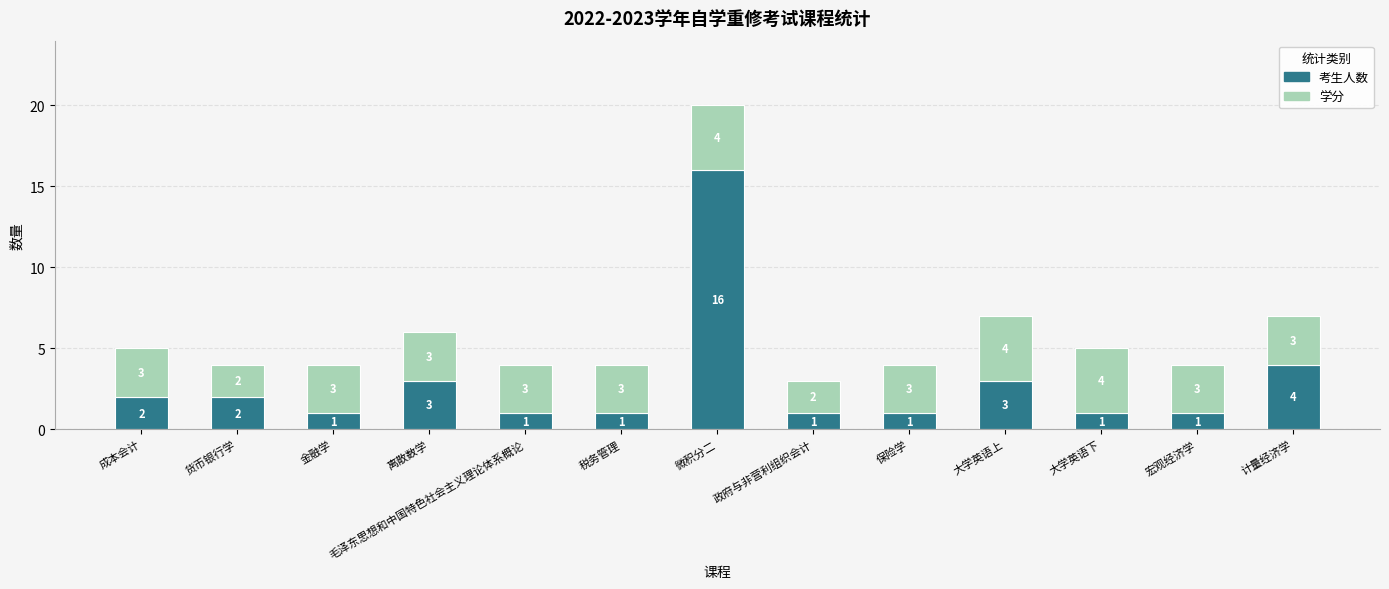

What is the highest value of the 考生人数 series?

16